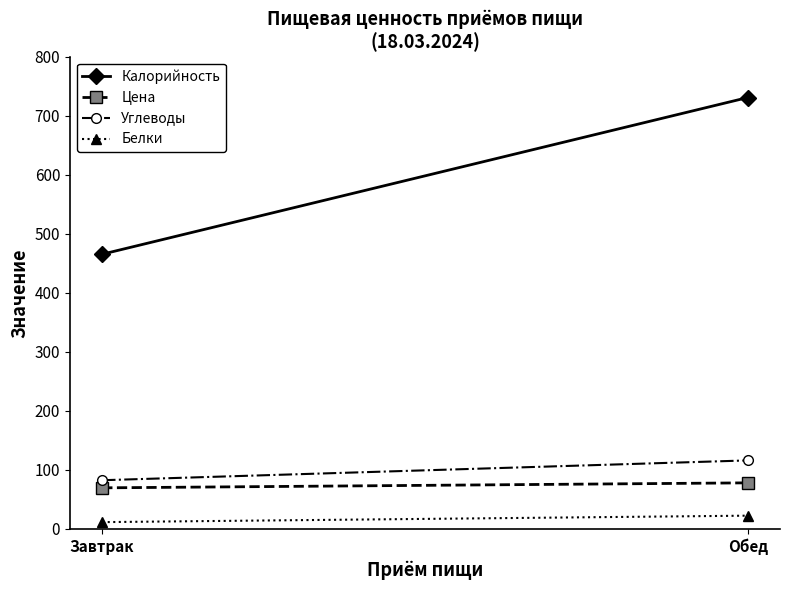

Reading right to left, list all the values displayed in this chart.

Калорийность: 730.7	465.3
Цена: 78.0	69.6
Углеводы: 116.0	82.5
Белки: 22.4	11.5